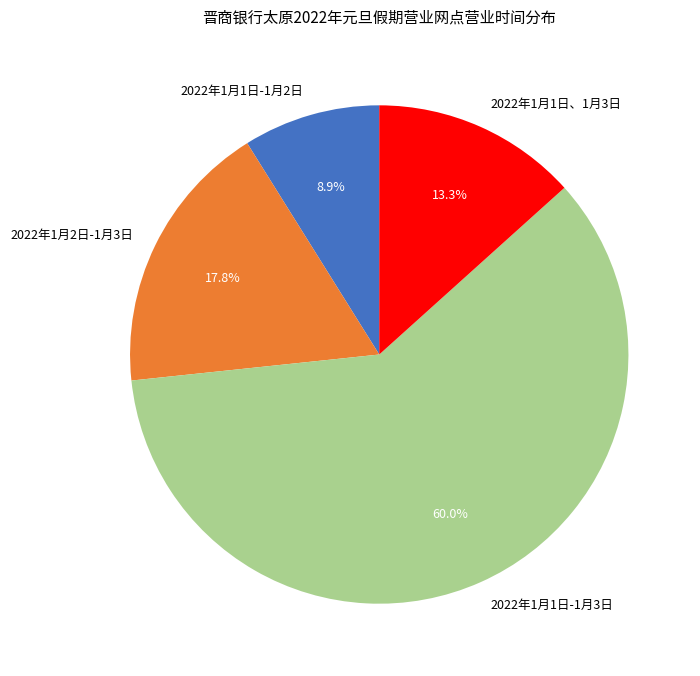

Which slice is the largest?

2022年1月1日-1月3日